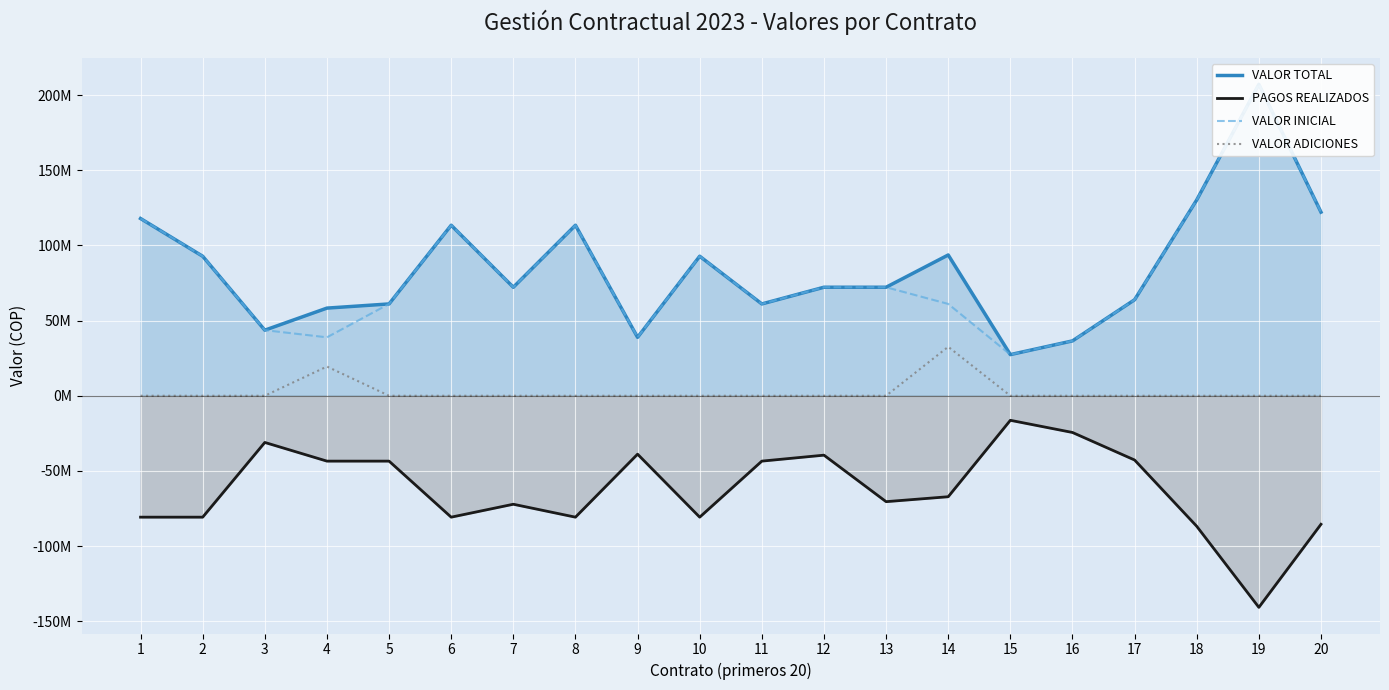

What are all the series names shown in the legend?

VALOR TOTAL, PAGOS REALIZADOS, VALOR INICIAL, VALOR ADICIONES